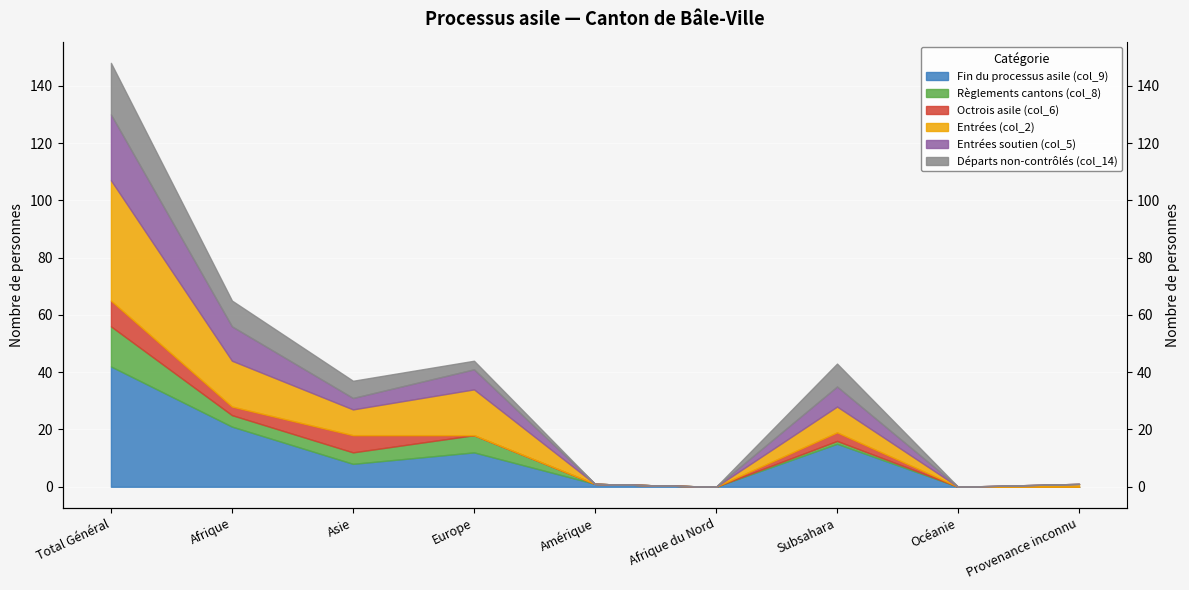

What is the label of the 7th point from the right?

Asie